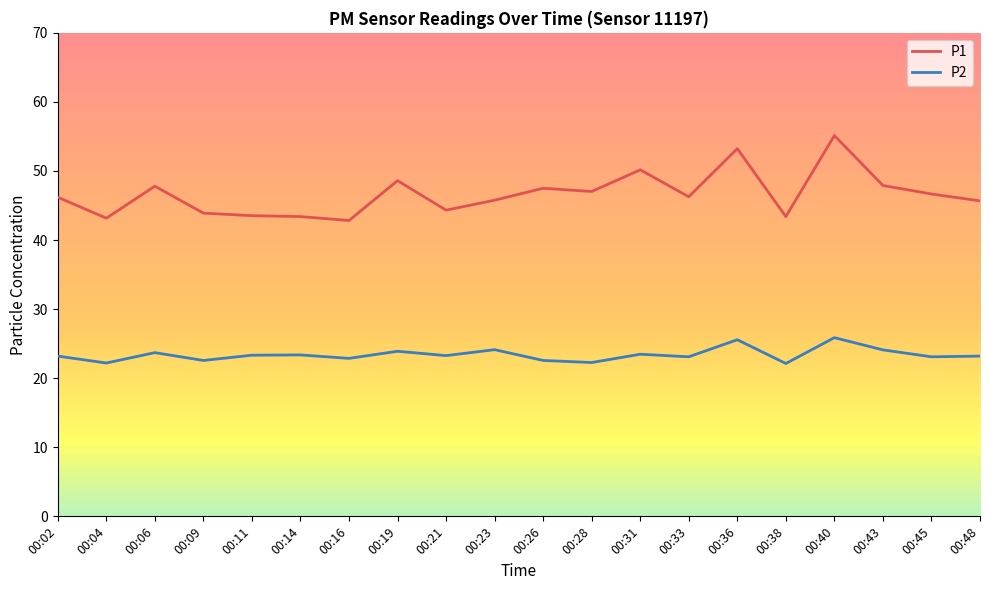

True or false: P2 has a value of 39.8 at 00:06.

False